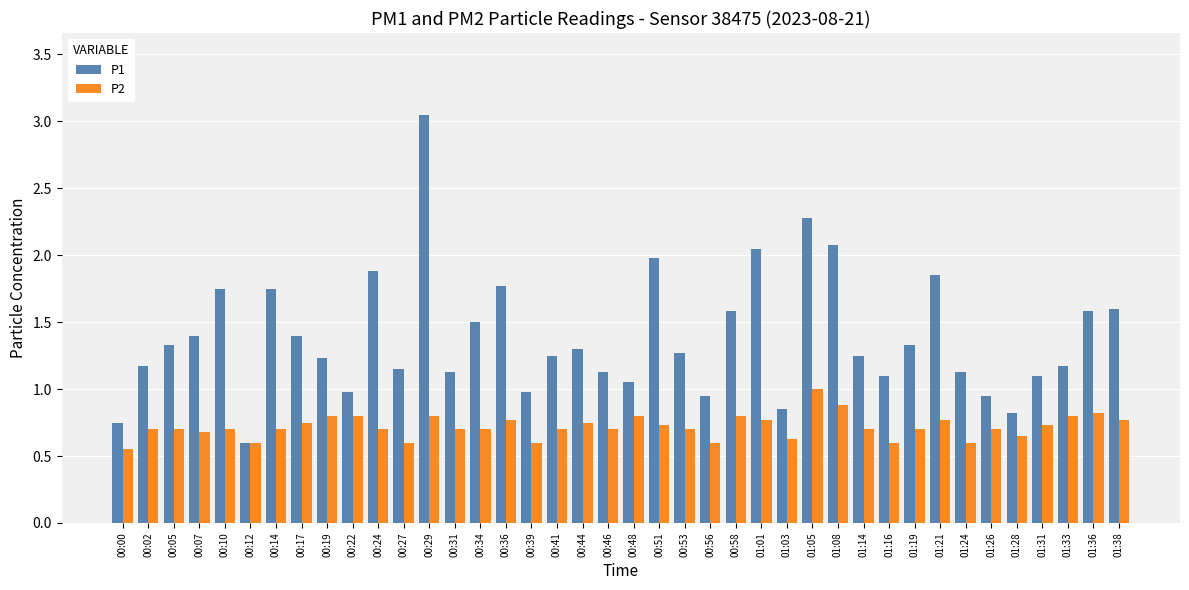

At which label does P1 reach its minimum?

00:12